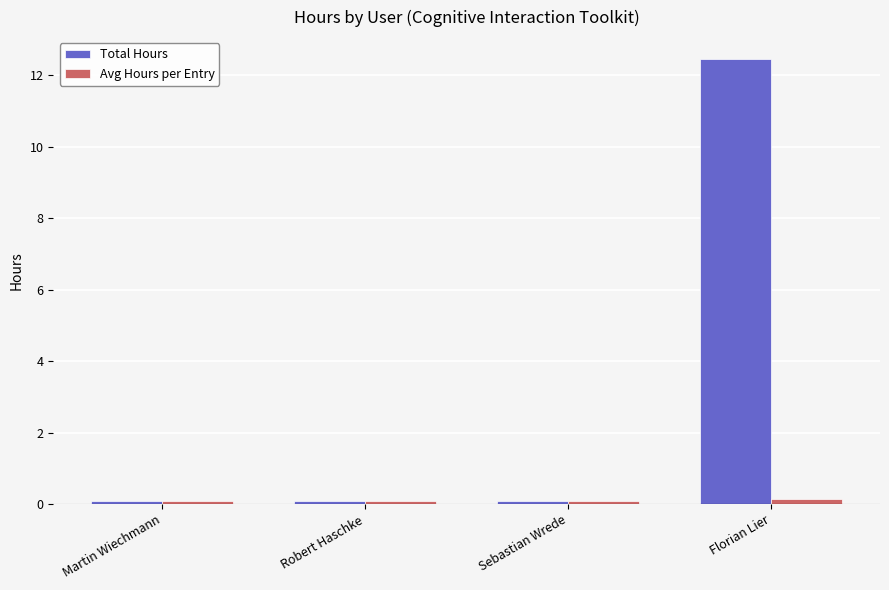

What is the spread (max minus min) of values at Florian Lier?

12.3